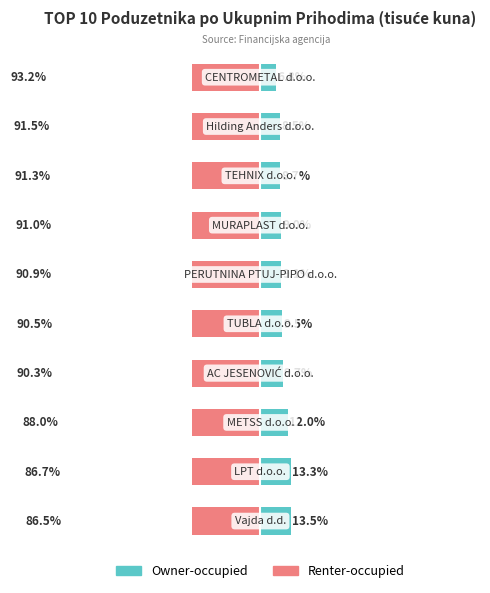

The value of Renter-occupied at 5 is -149.8. True or false?

False